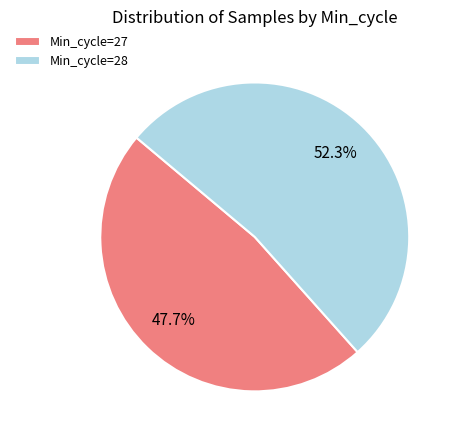

Which has a higher value, Min_cycle=28 or Min_cycle=27?

Min_cycle=28